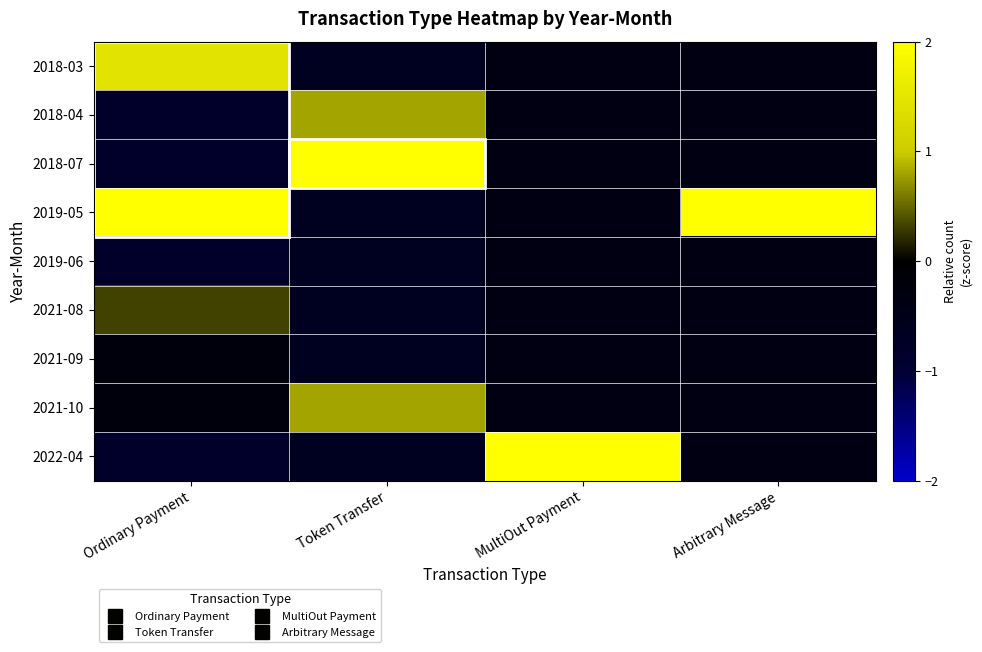

What is the smallest value displayed?

-0.8